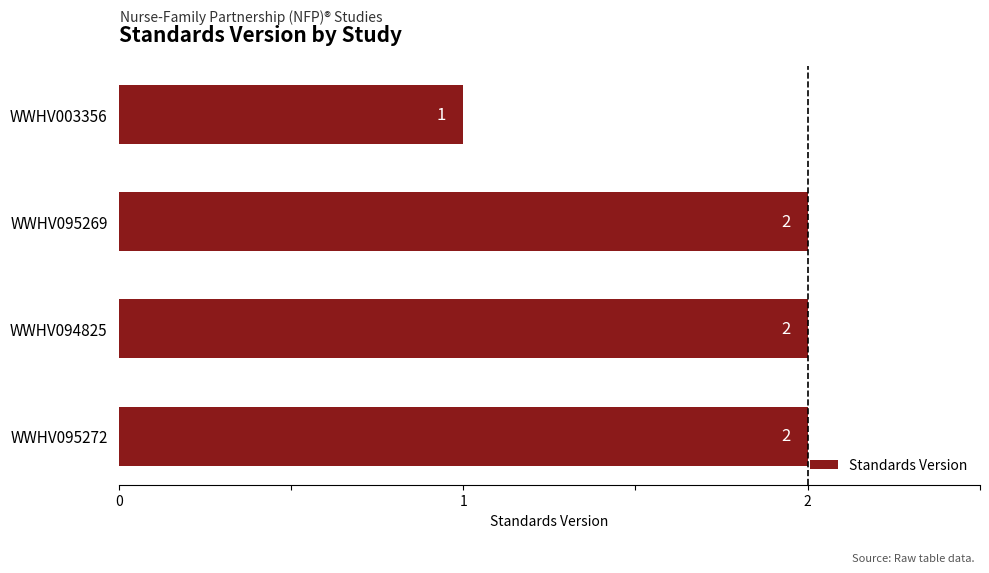

True or false: the data shows 2 at WWHV094825.

True